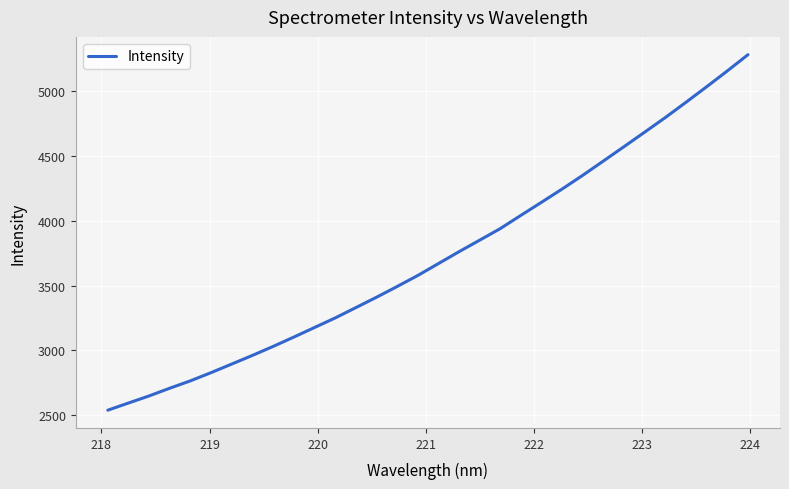

What is the difference between the maximum and minimum values?

2737.1